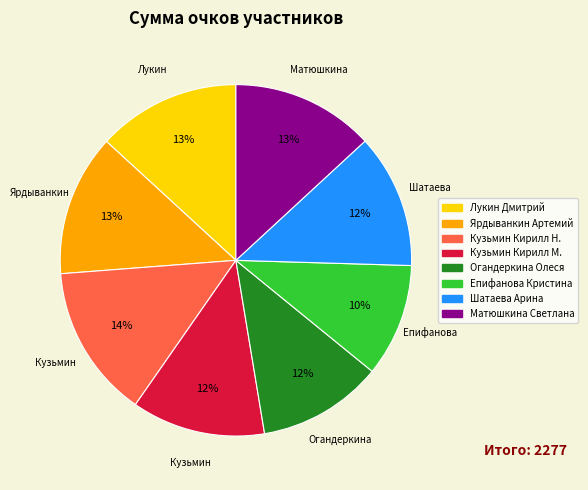

How many slices are in this pie chart?

8